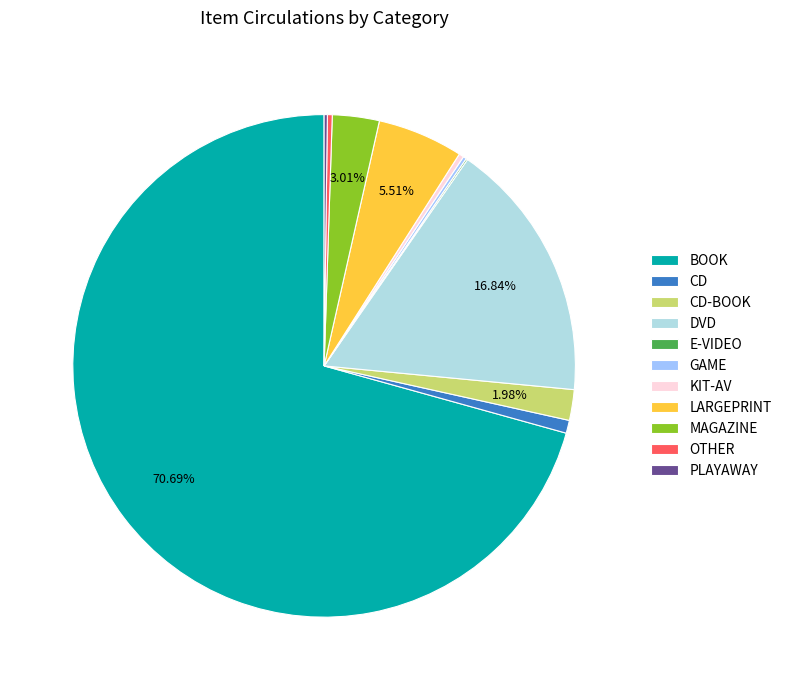

Which has a higher value, DVD or BOOK?

BOOK